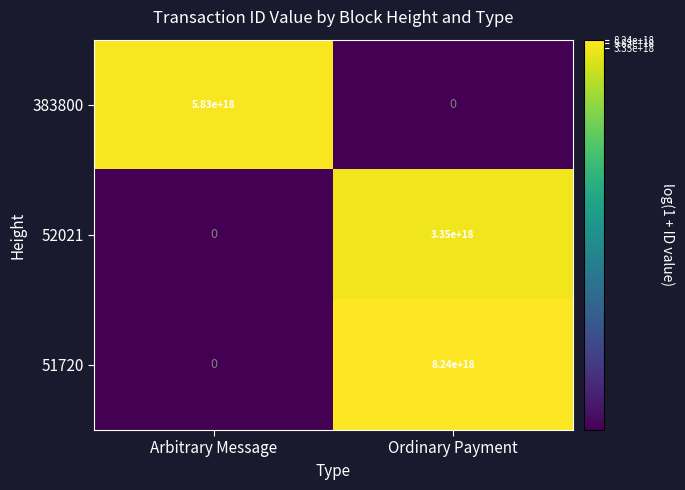

Which series has the widest spread of values?

51720